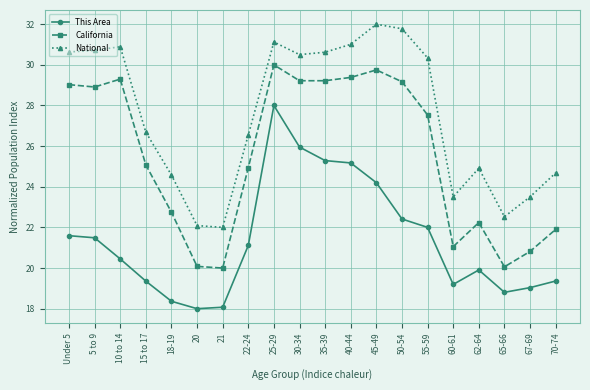

What is the value of the California point at the 16th from the left?

21.1